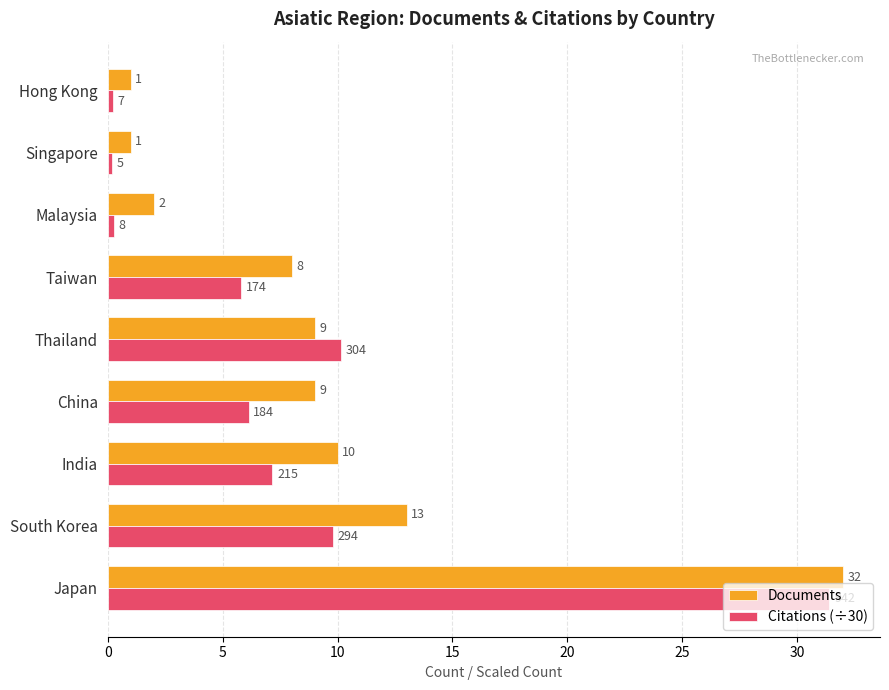

At Hong Kong, list the series in order from largest to smallest.

Documents, Citations (÷30)